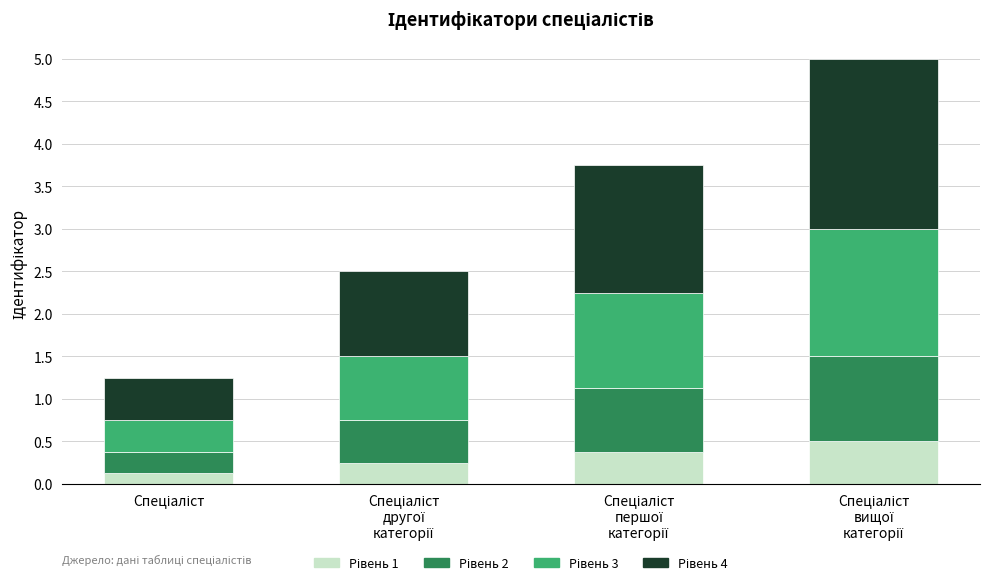

List the series in order of their overall mean, lowest first.

Рівень 1, Рівень 2, Рівень 3, Рівень 4